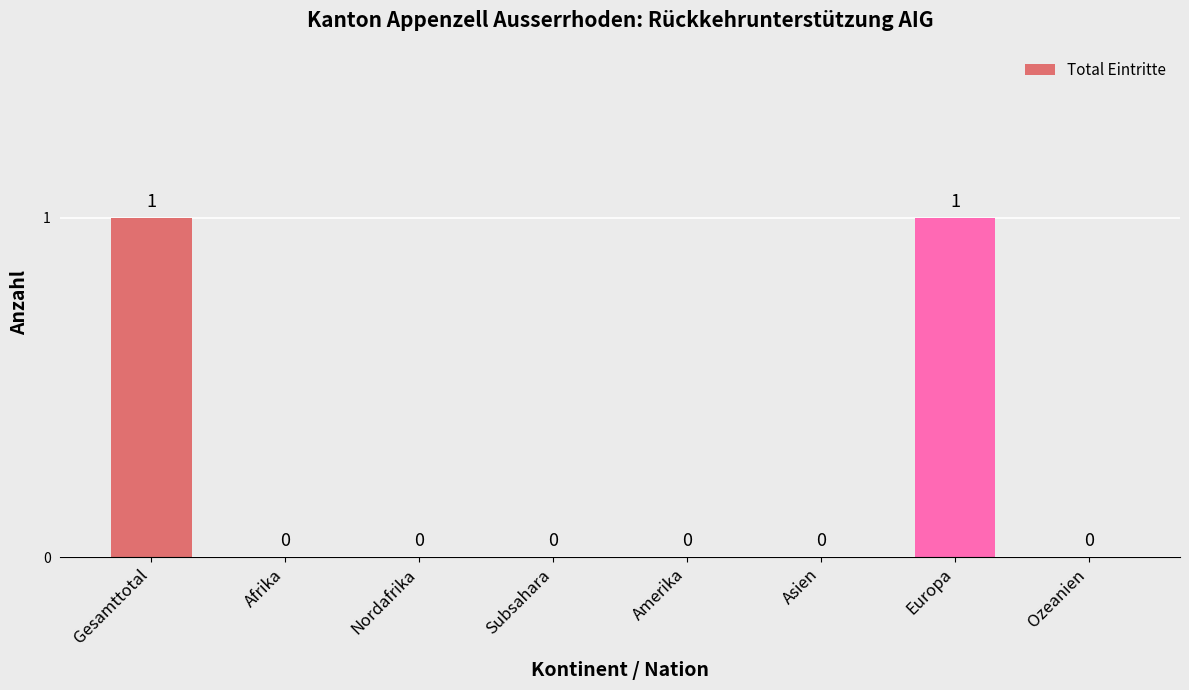

The value at Gesamttotal is 1. True or false?

True